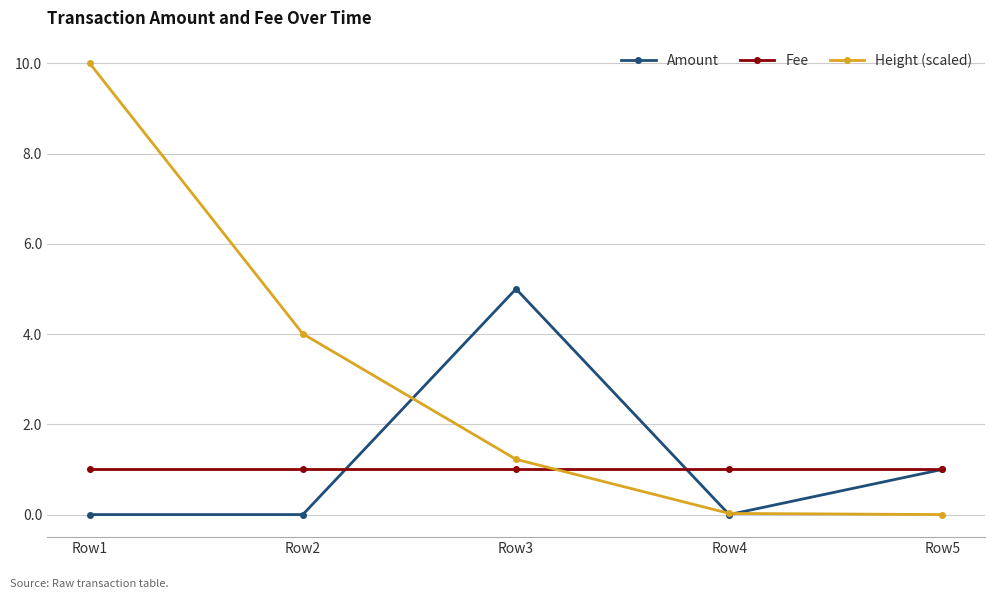

Where is the first local maximum for Amount?

Row3